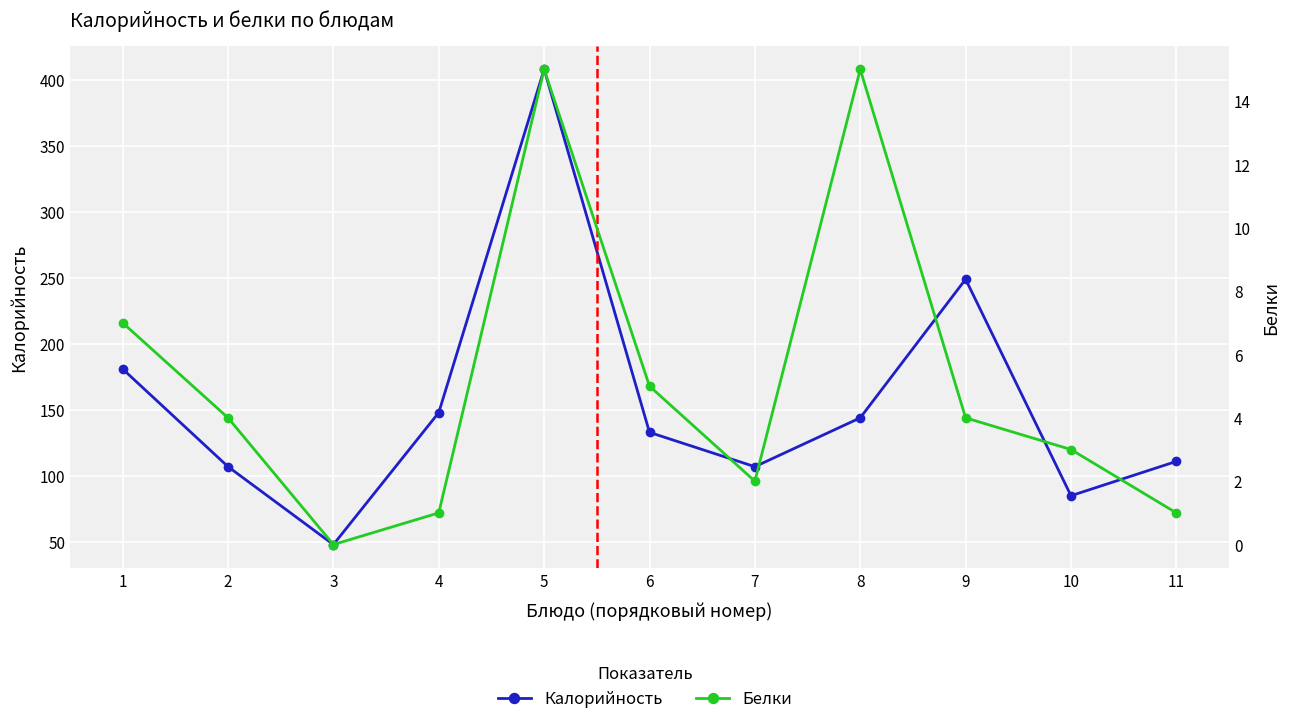

What is the difference between the second highest and minimum values in the Белки series?

15